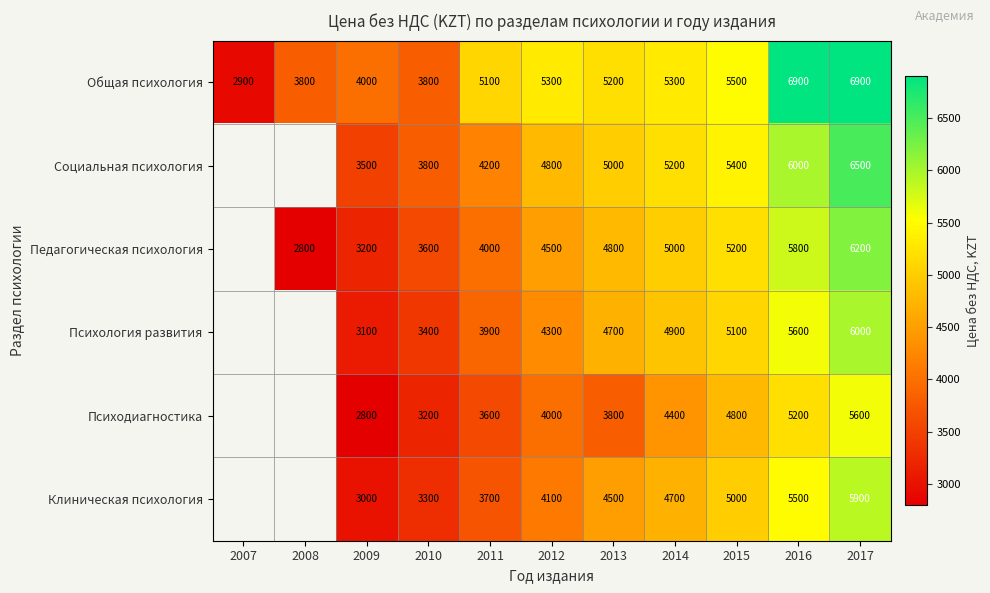

Count the number of categories in the chart.

11